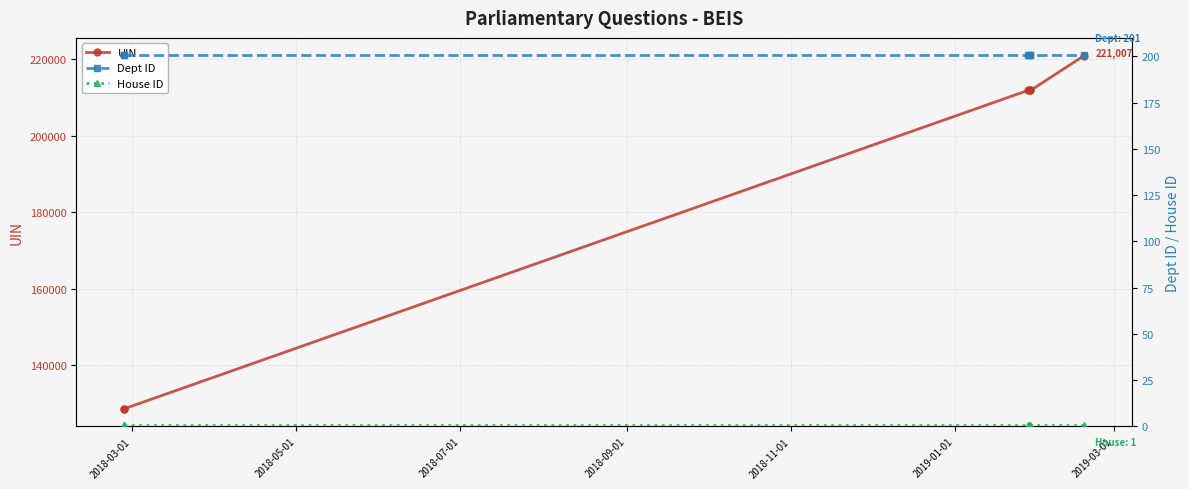

True or false: UIN and Dept ID intersect in this chart.

False